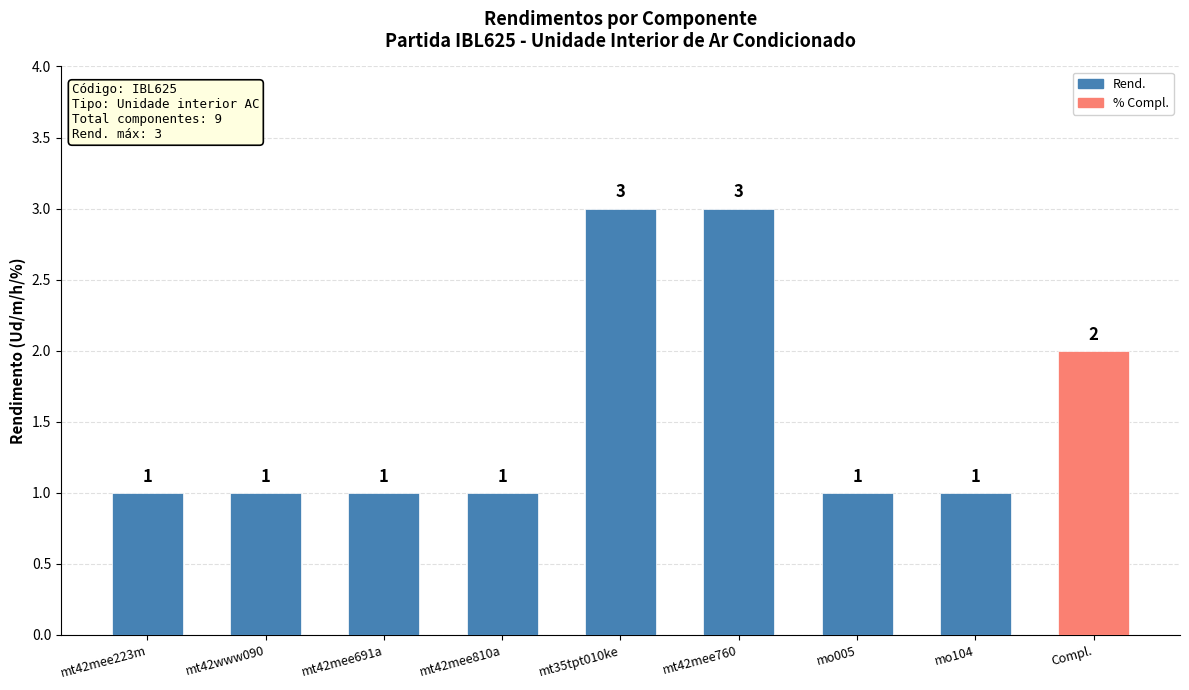

What is the maximum value shown in the chart?

3